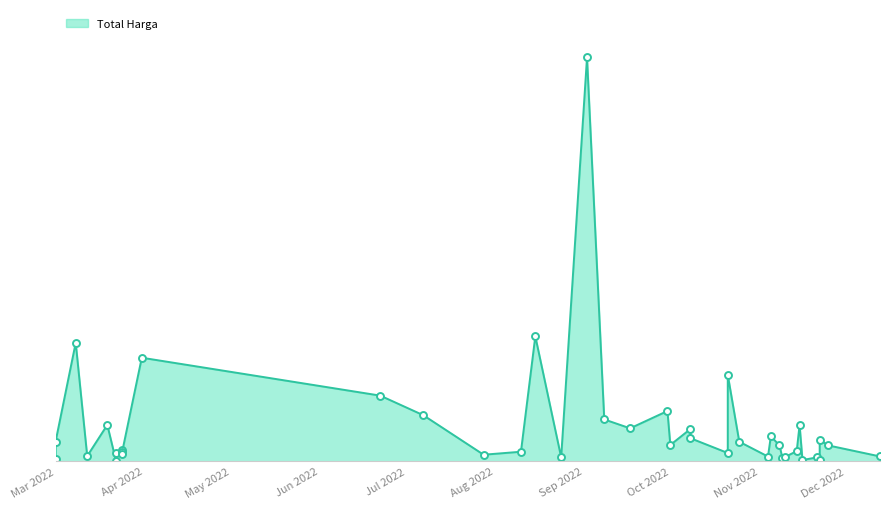

What is the difference between the second highest and minimum values?

376679250